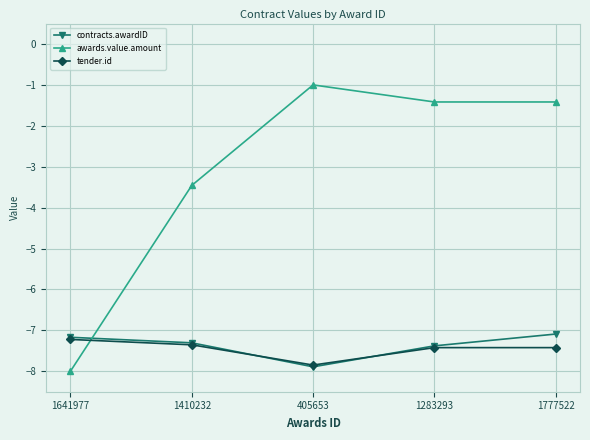

Which series has the largest range (max minus min)?

awards.value.amount